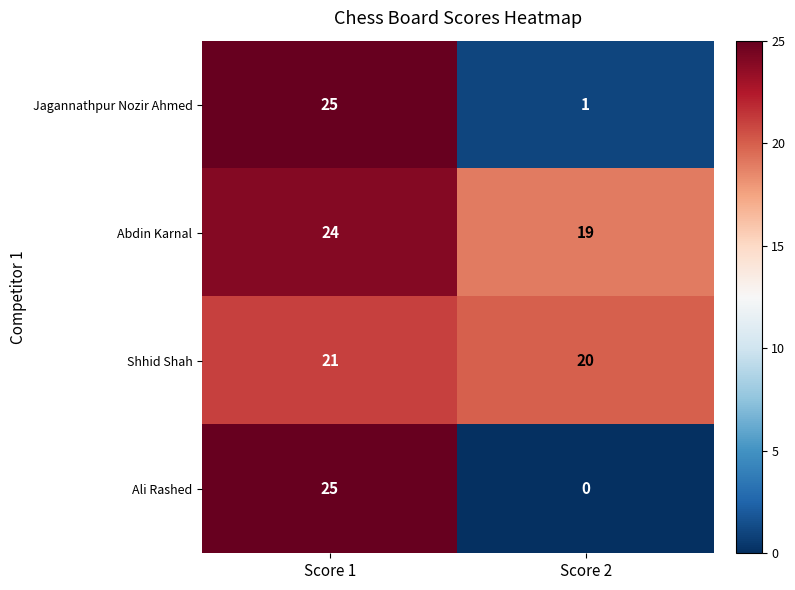

True or false: Abdin Karnal has a value of 19 at Score 2.

True